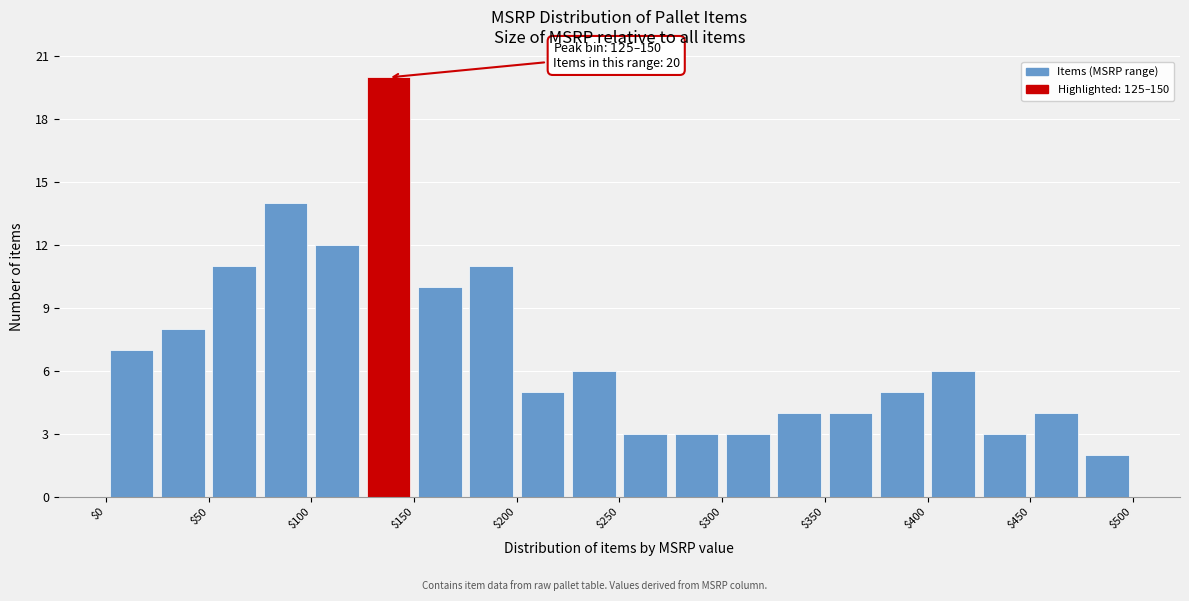

Over which range of the x-axis is the bar tallest?

125 to 150